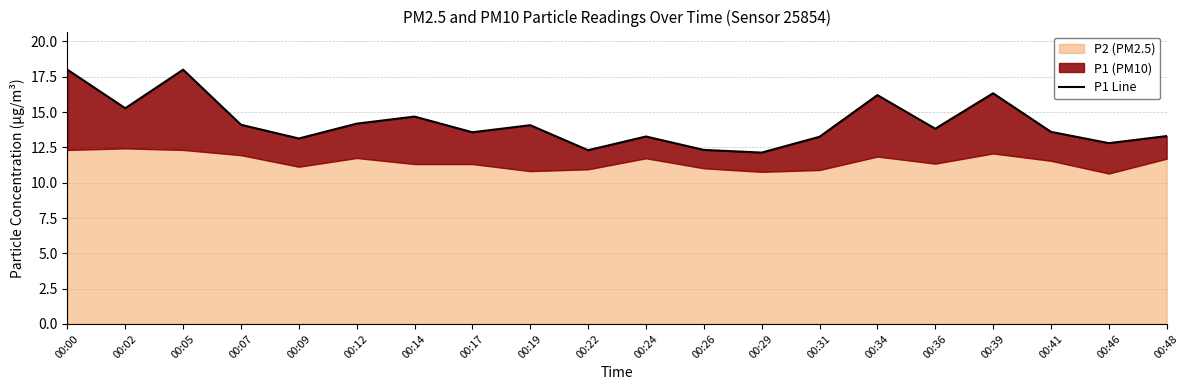

What is the difference between the values at 00:12 and 00:41?

0.6